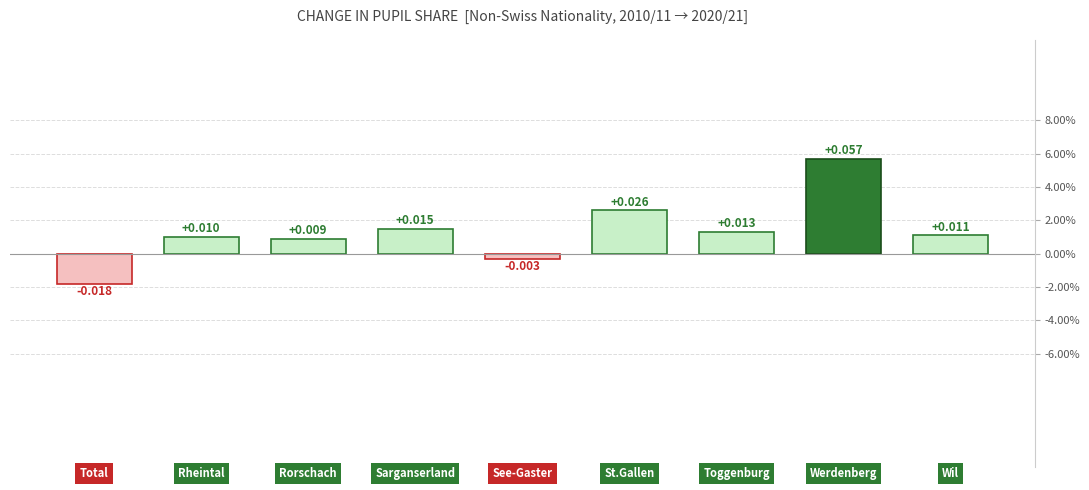

Does the chart contain any negative values?

Yes